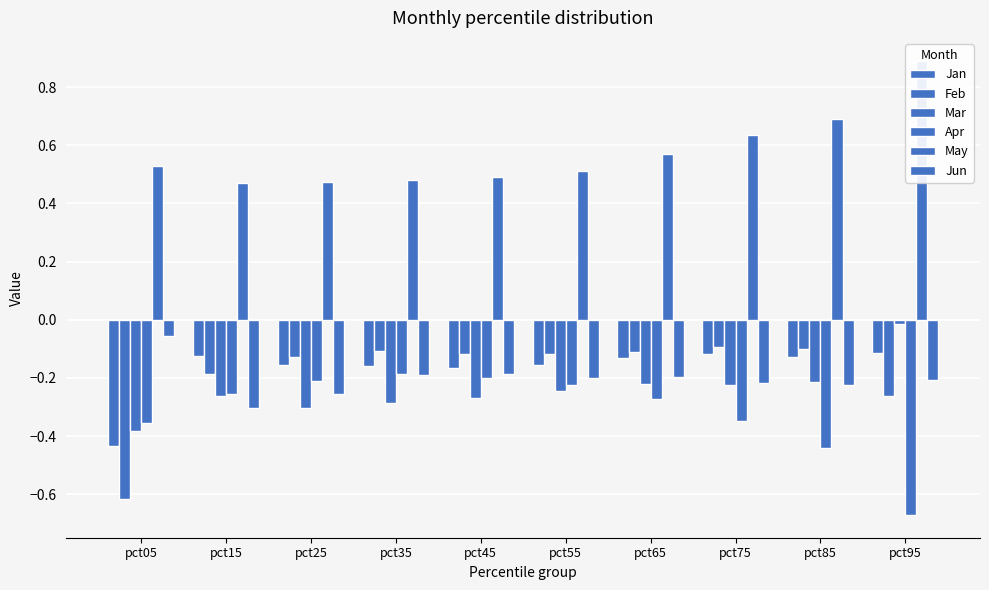

What is the minimum value shown in the chart?

-0.7